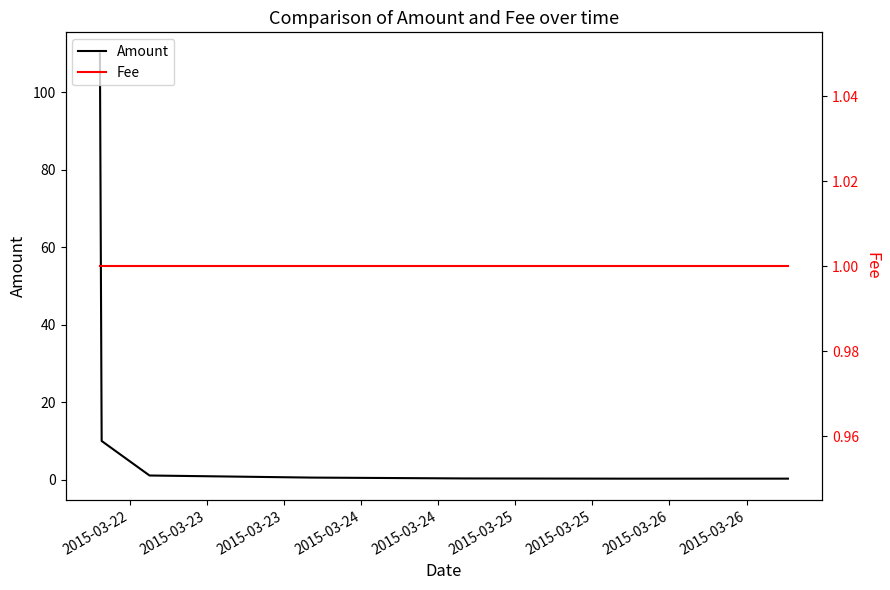

Where is the first local minimum for Amount?

2015-03-25